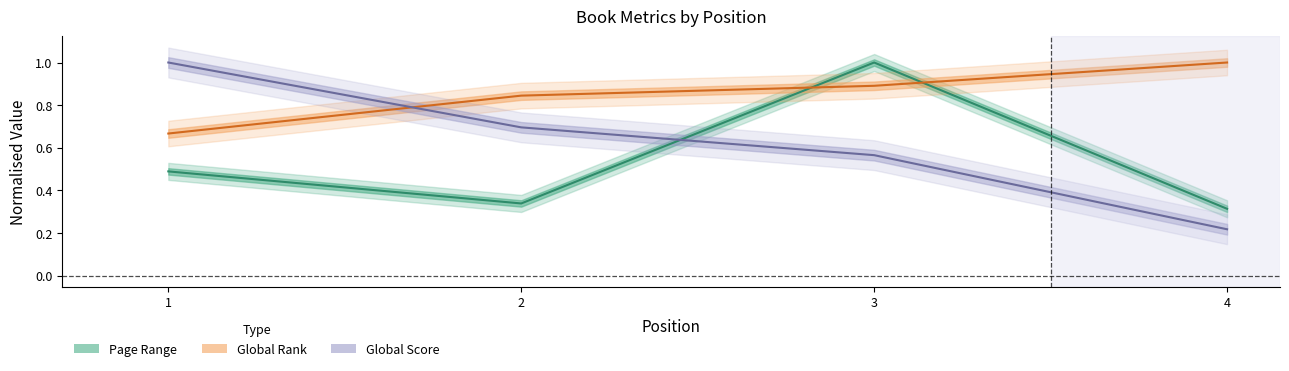

Is it true that Page Range equals 0.5 at 1?

True